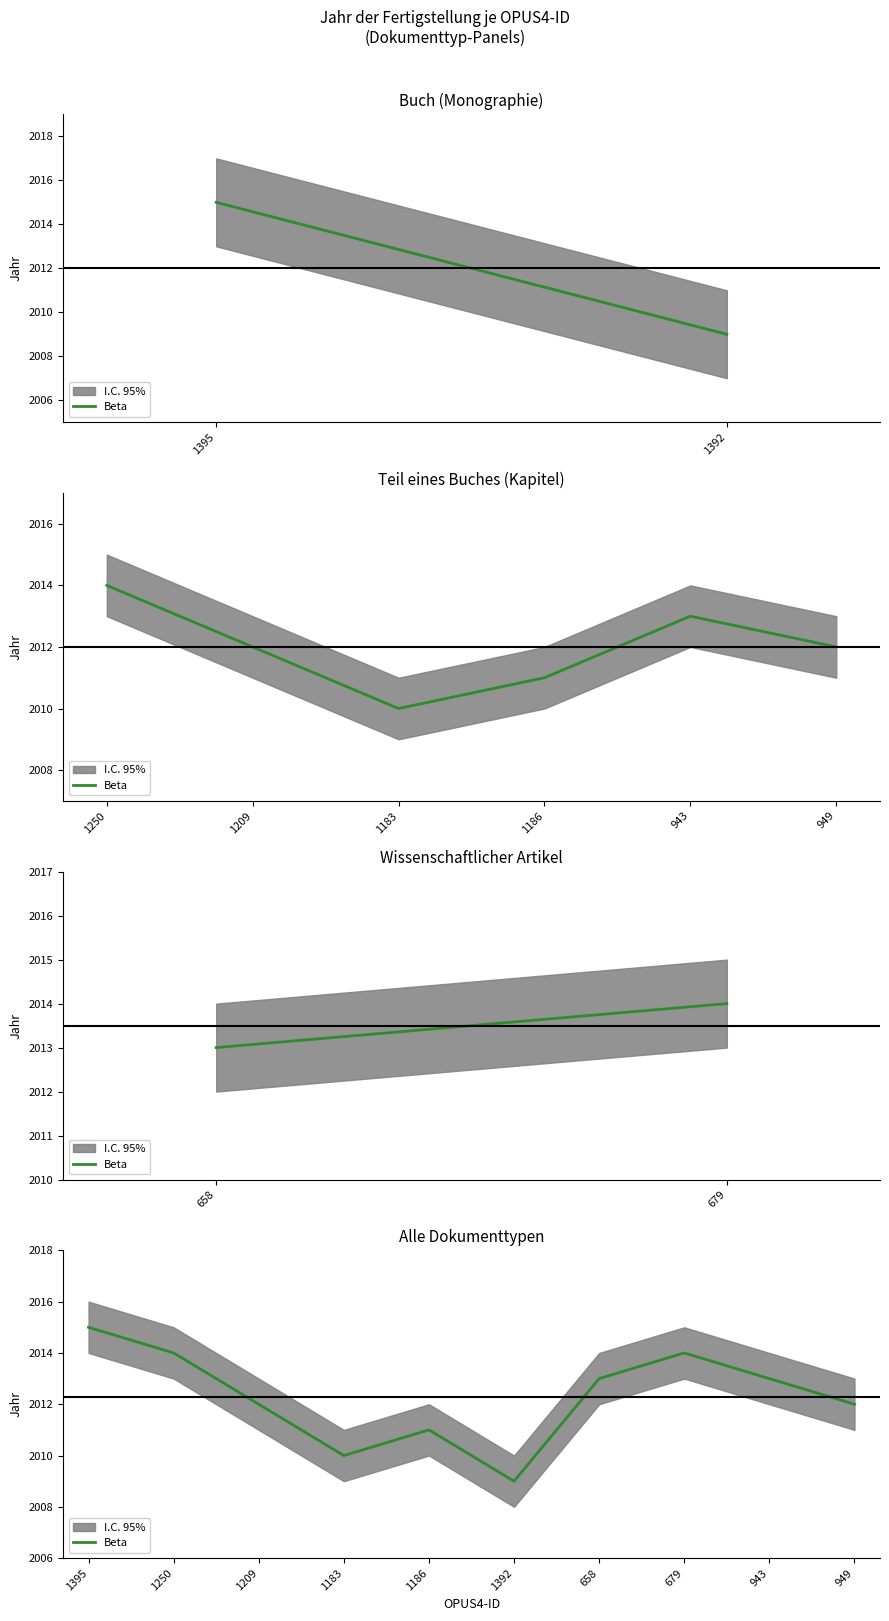

At which category does the data reach its first local valley?

1183